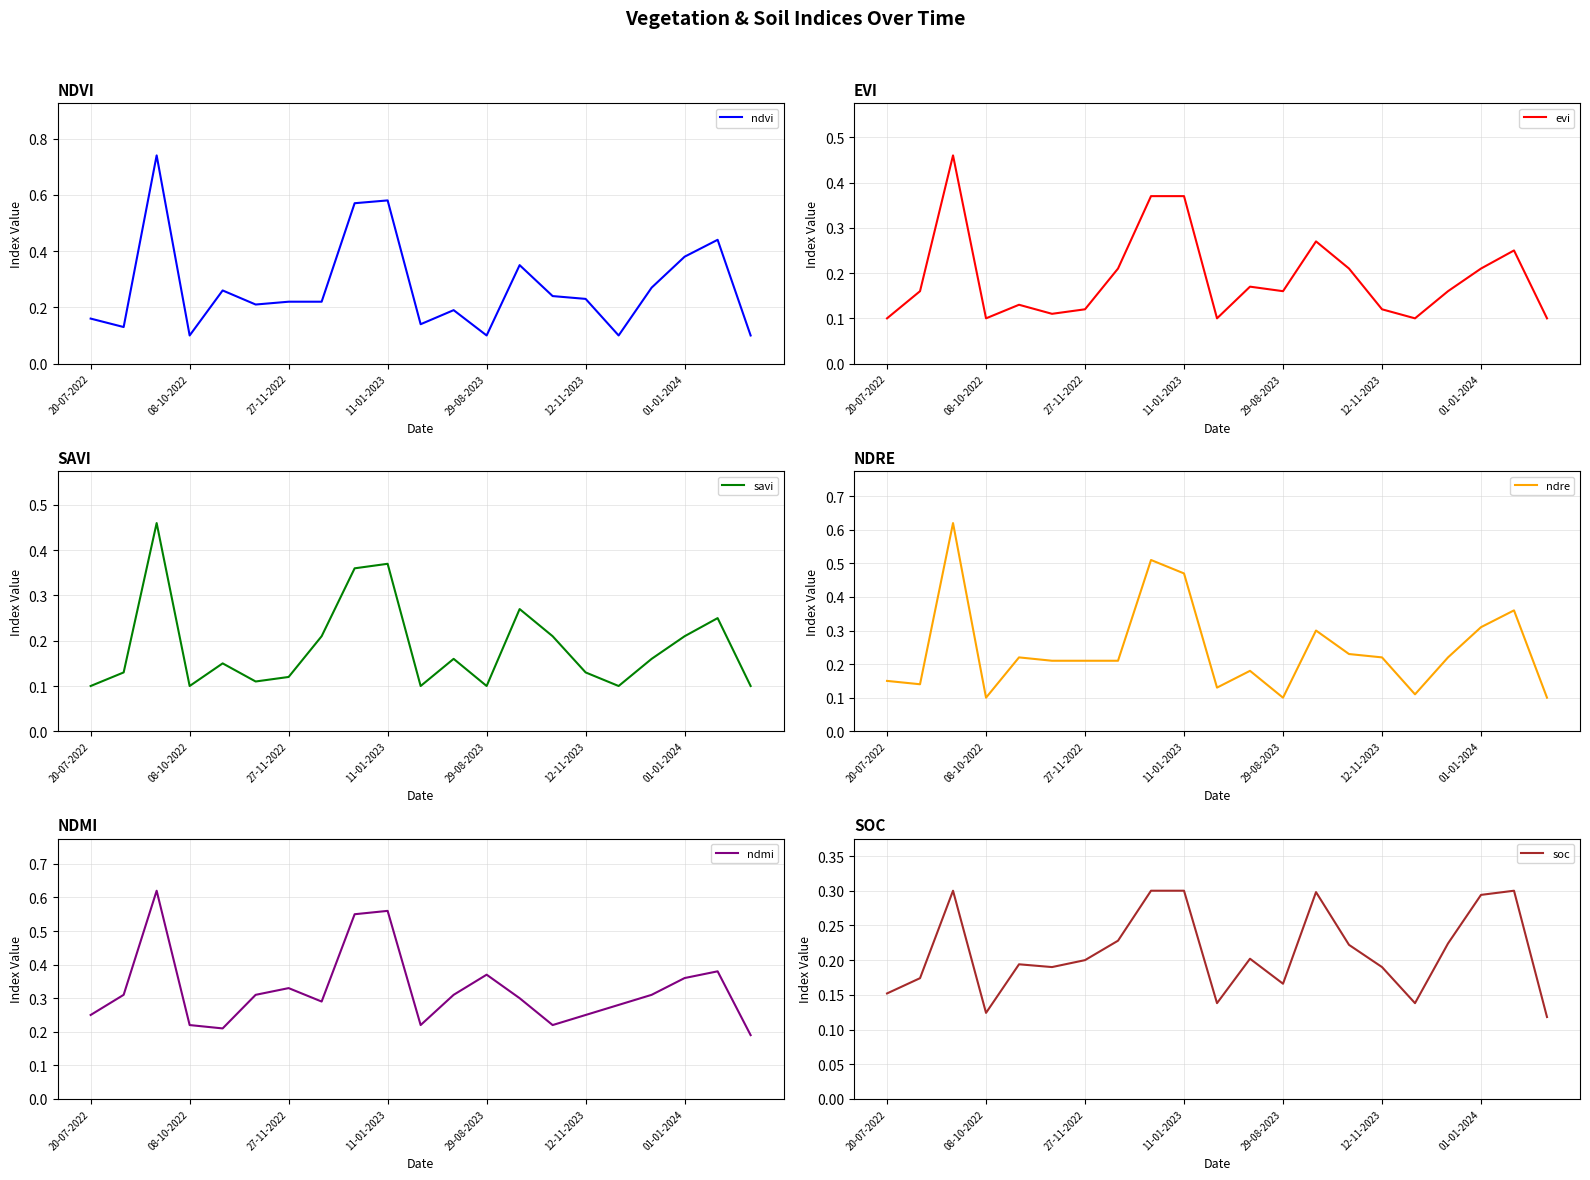

Count the evi values in the range 0 to 1.

21